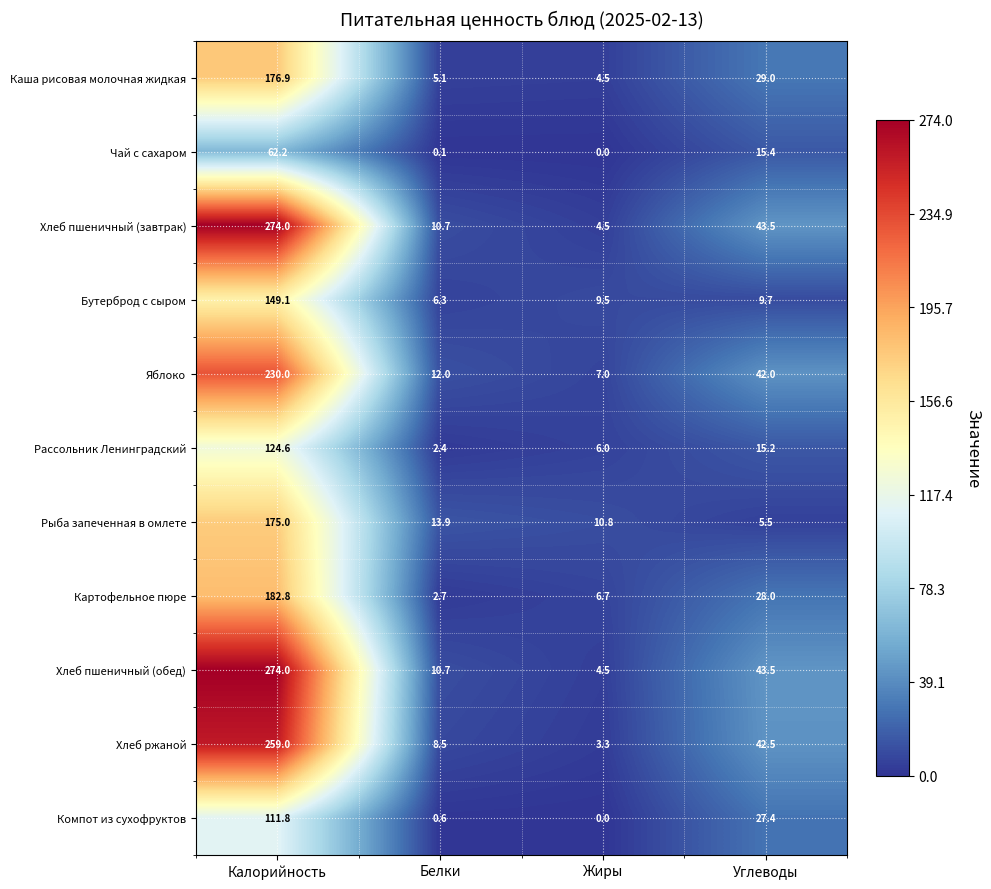

What is the spread (max minus min) of values at Калорийность?

211.8